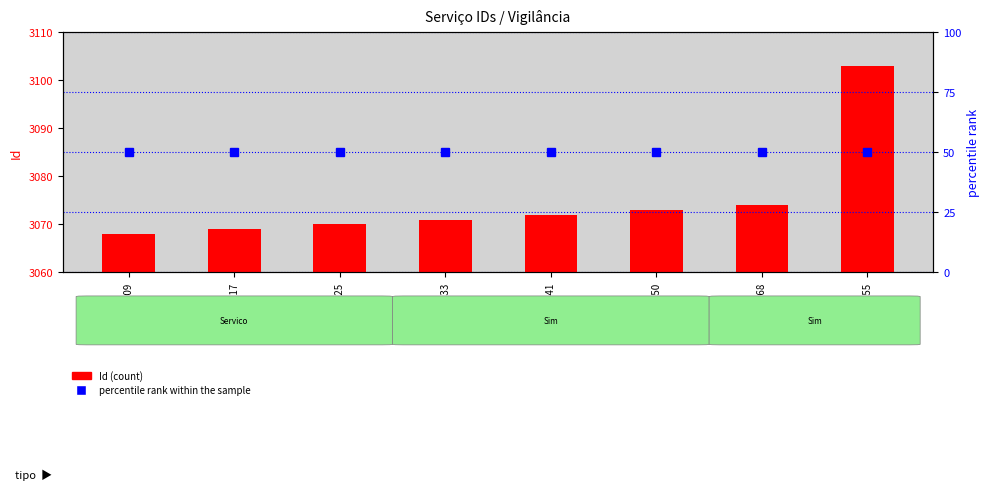

How many groups of bars are there?

8